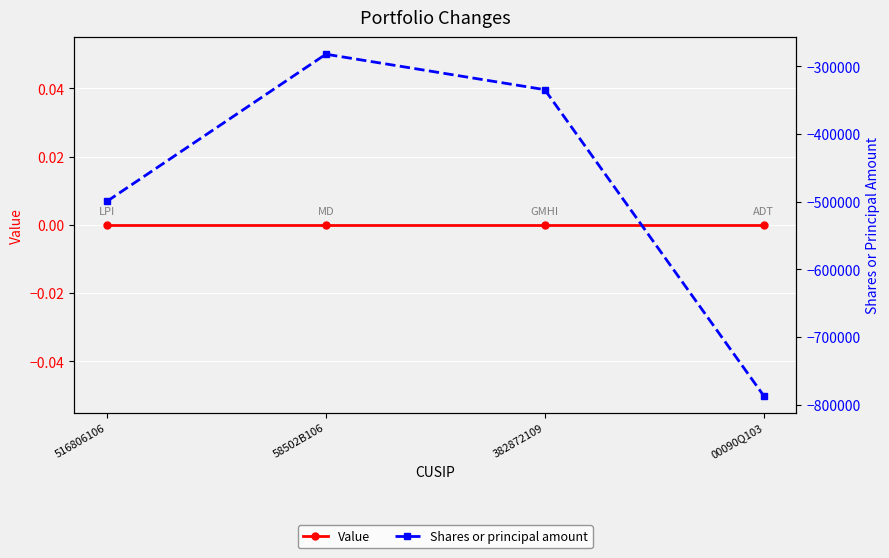

At which category does the chart reach its peak across all series?

516806106